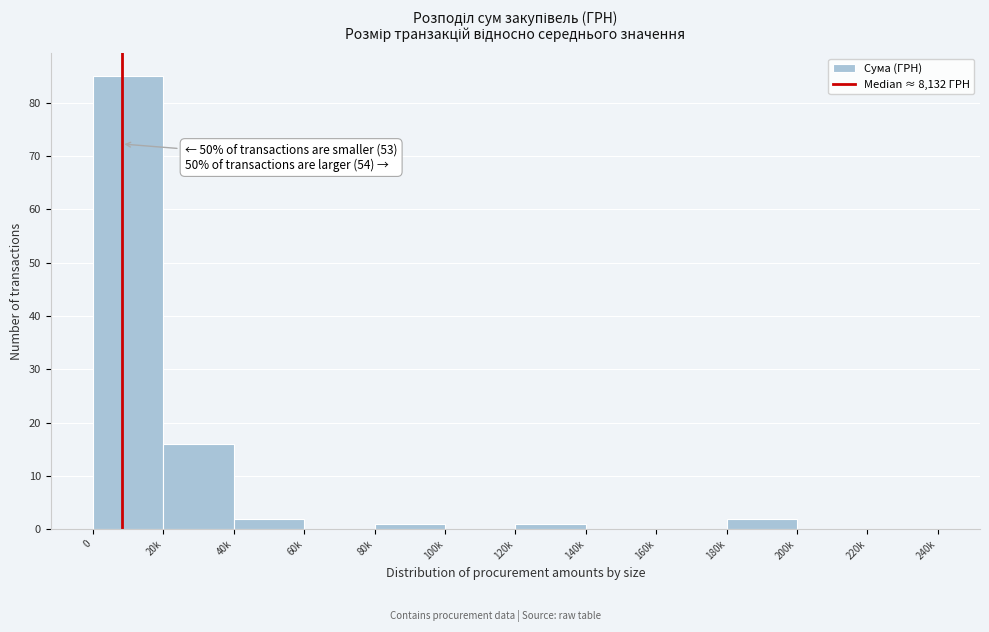

Reading right to left, extract all data points from this chart.

220k=0	200k=0	180k=2	160k=0	140k=0	120k=1	100k=0	80k=1	60k=0	40k=2	20k=16	0=85